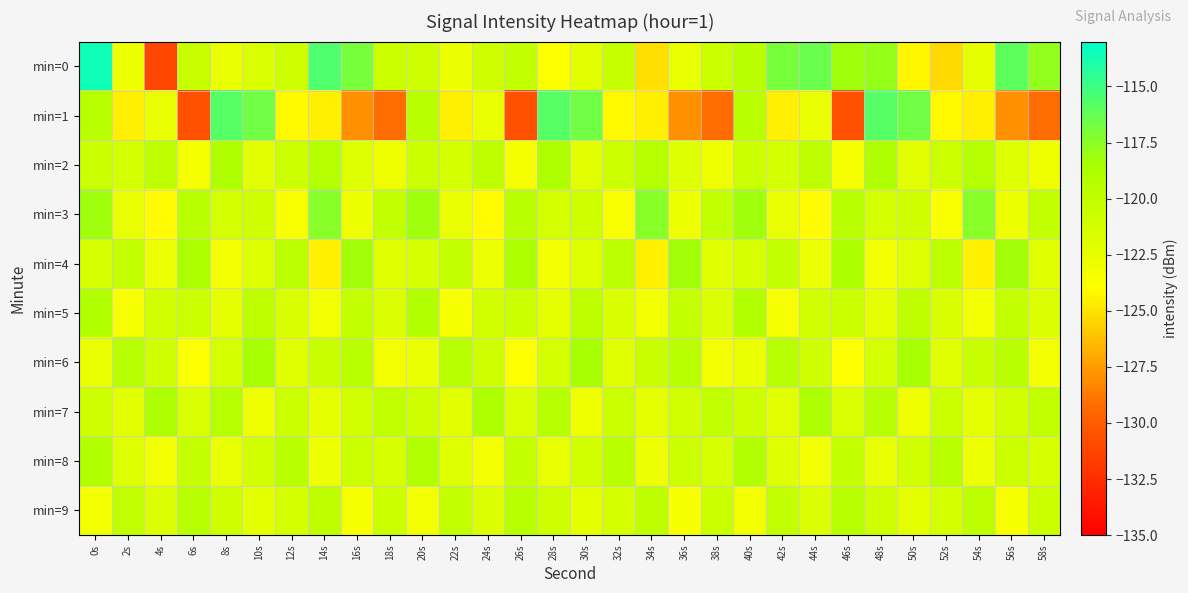

Between 24s and 18s, which is larger?

18s